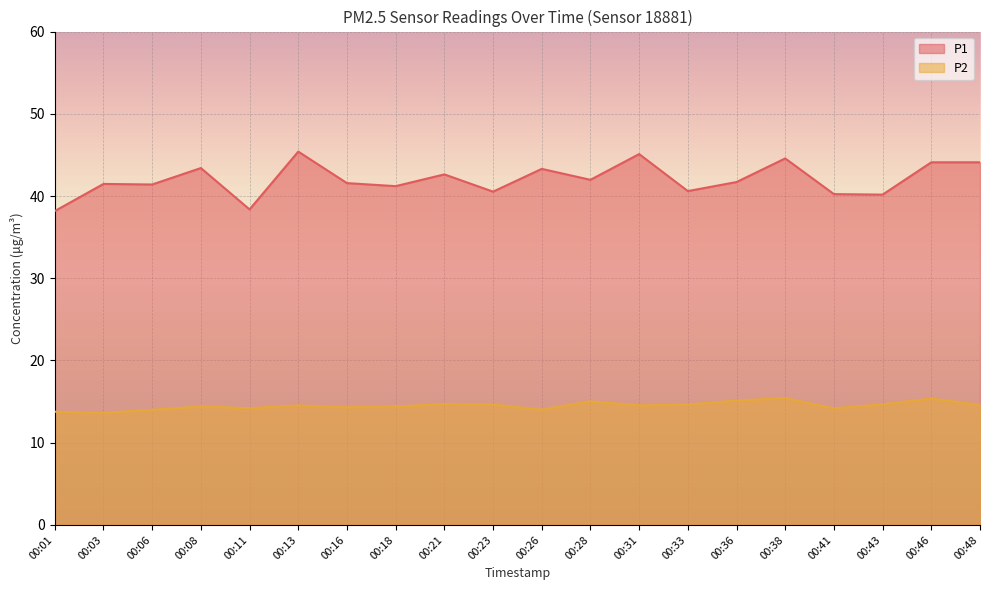

Which has a higher value, 00:06 or 00:03?

00:03